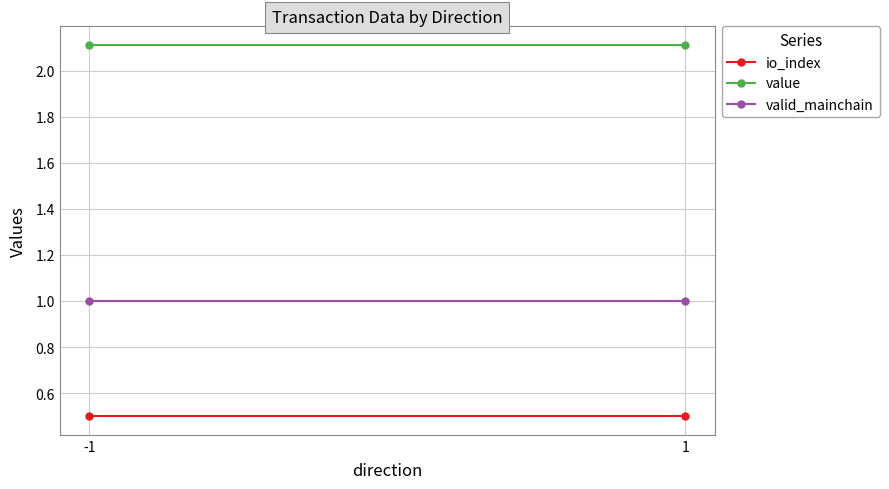

Which category has the lowest value in the io_index series?

-1